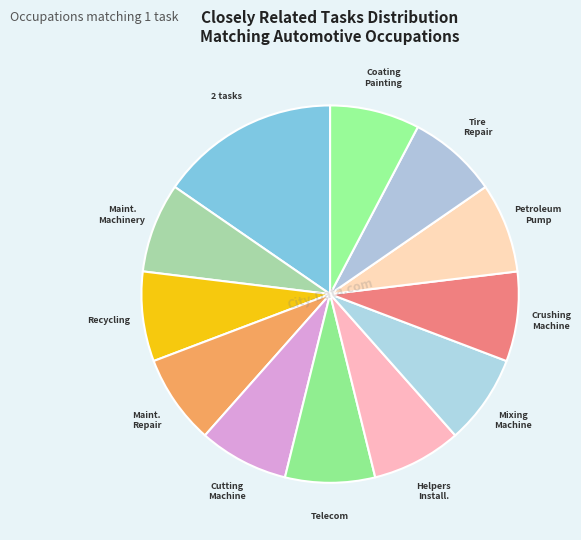

Which category has the biggest portion of the pie?

2 tasks